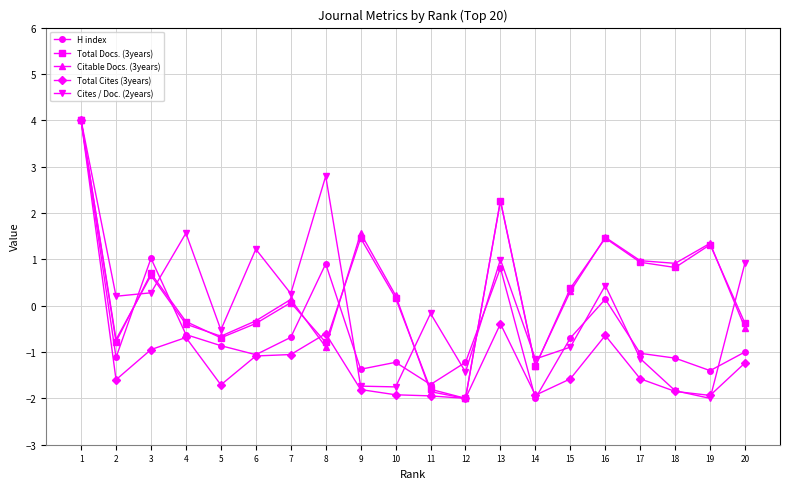

True or false: Citable Docs. (3years) and Total Docs. (3years) cross at least once.

True